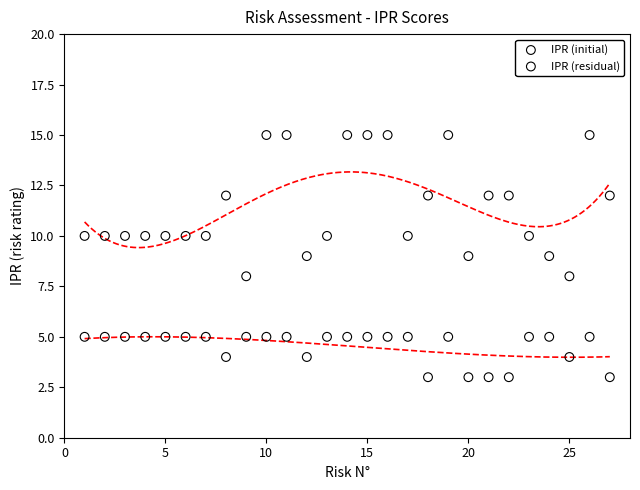

What are all the series names shown in the legend?

IPR (initial), IPR (residual)